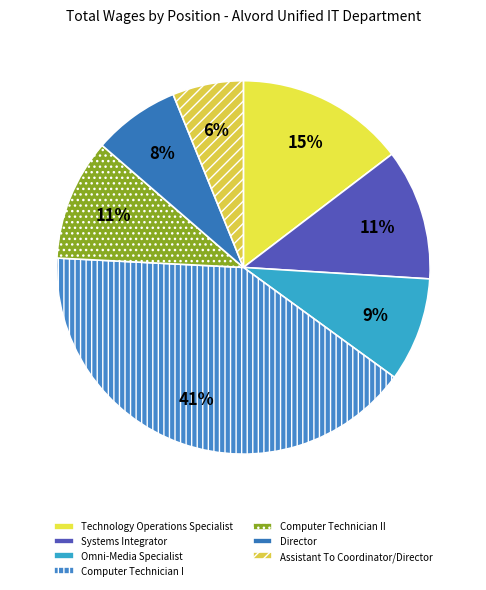

What is the ratio of the value at Assistant To Coordinator/Director to the value at Director?

0.8